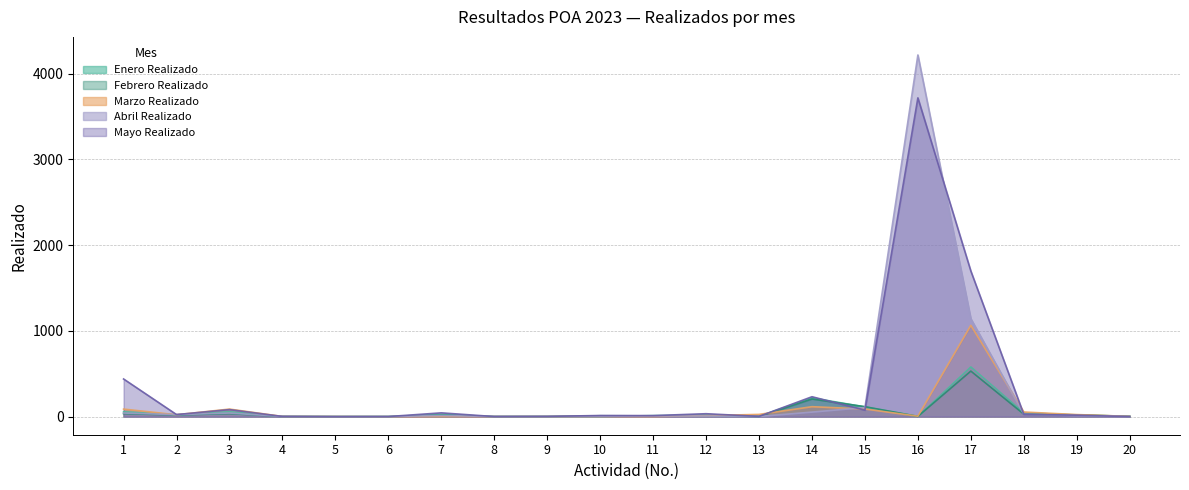

True or false: Febrero Realizado has more than 0 interior local peaks.

True